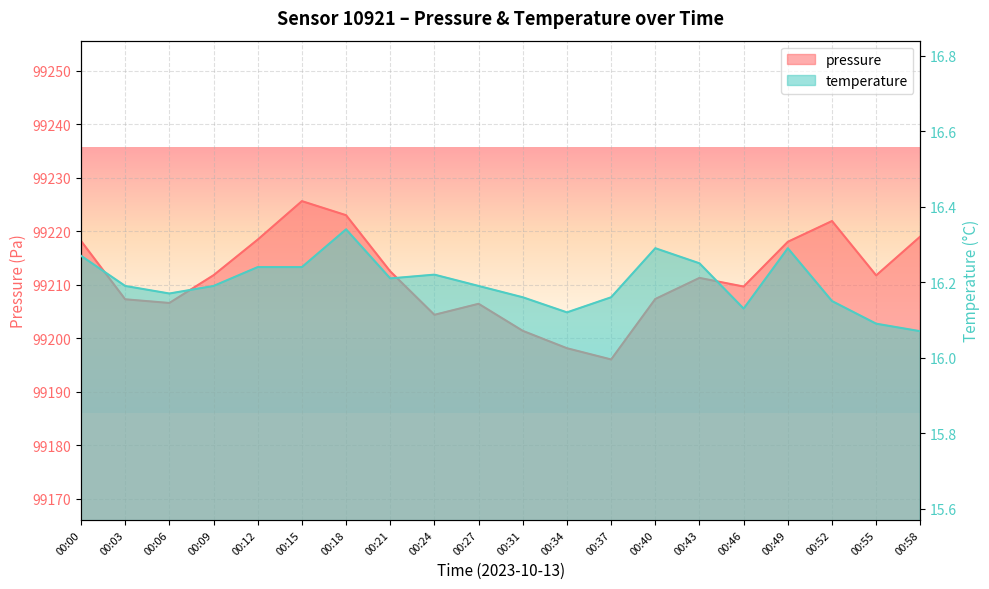

At which label is pressure closest to 99210?

00:46